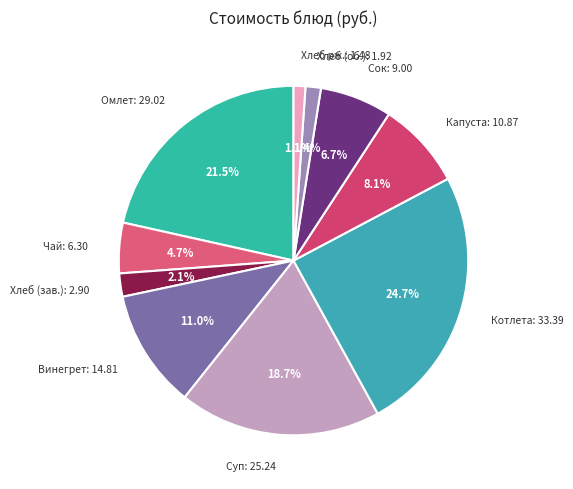

Which category has the biggest portion of the pie?

Котлета